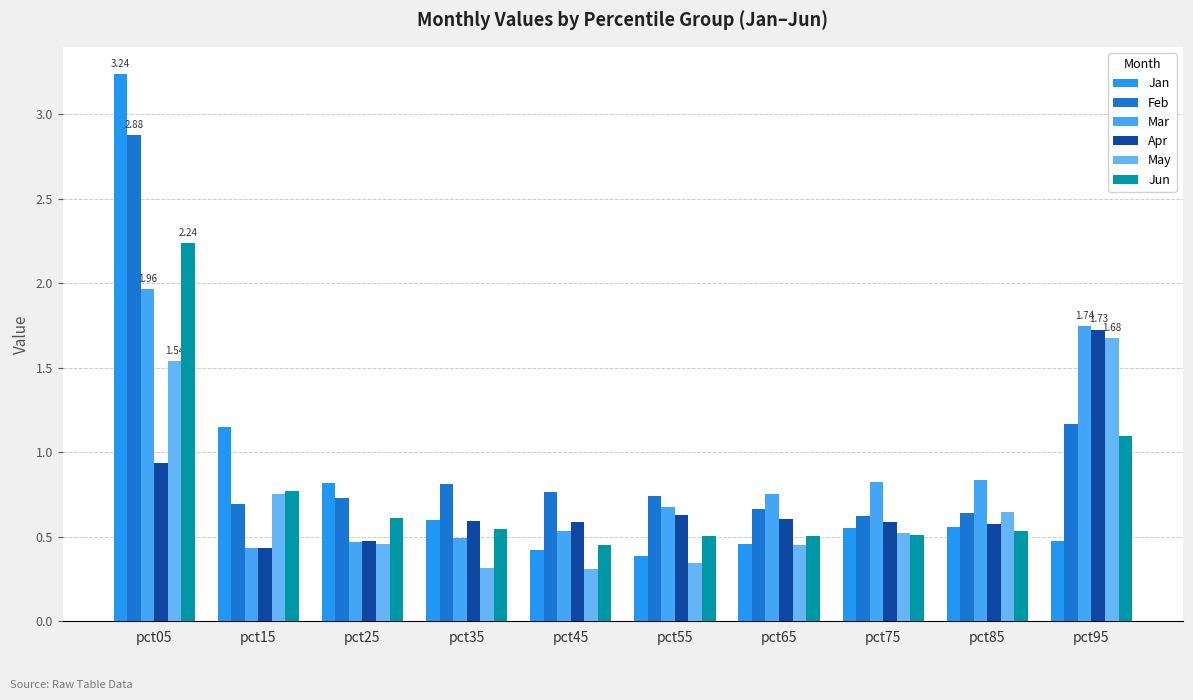

List the series in order of their peak value, highest first.

Jan, Feb, Jun, Mar, Apr, May